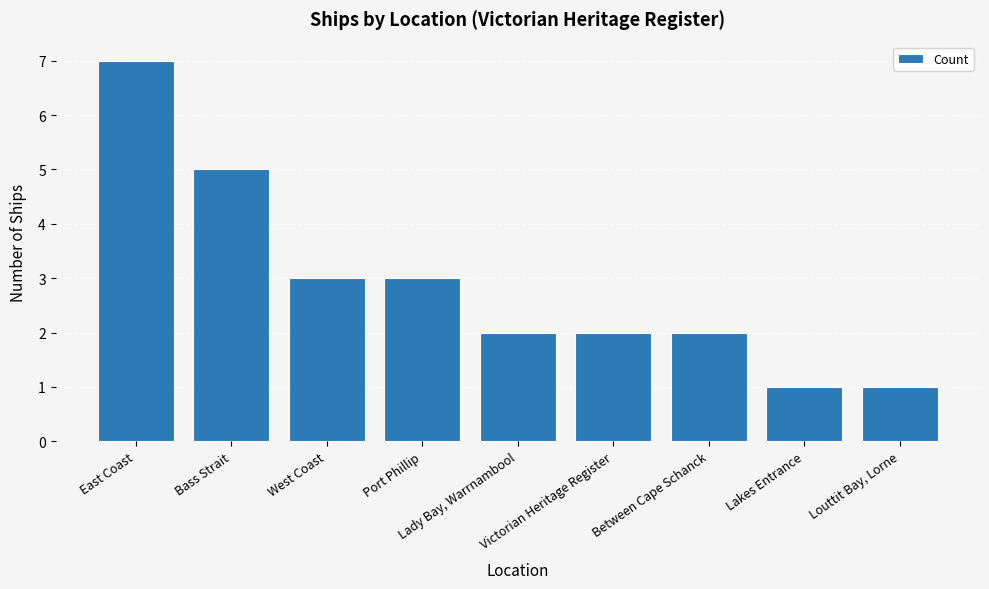

How many bars are there in total?

9